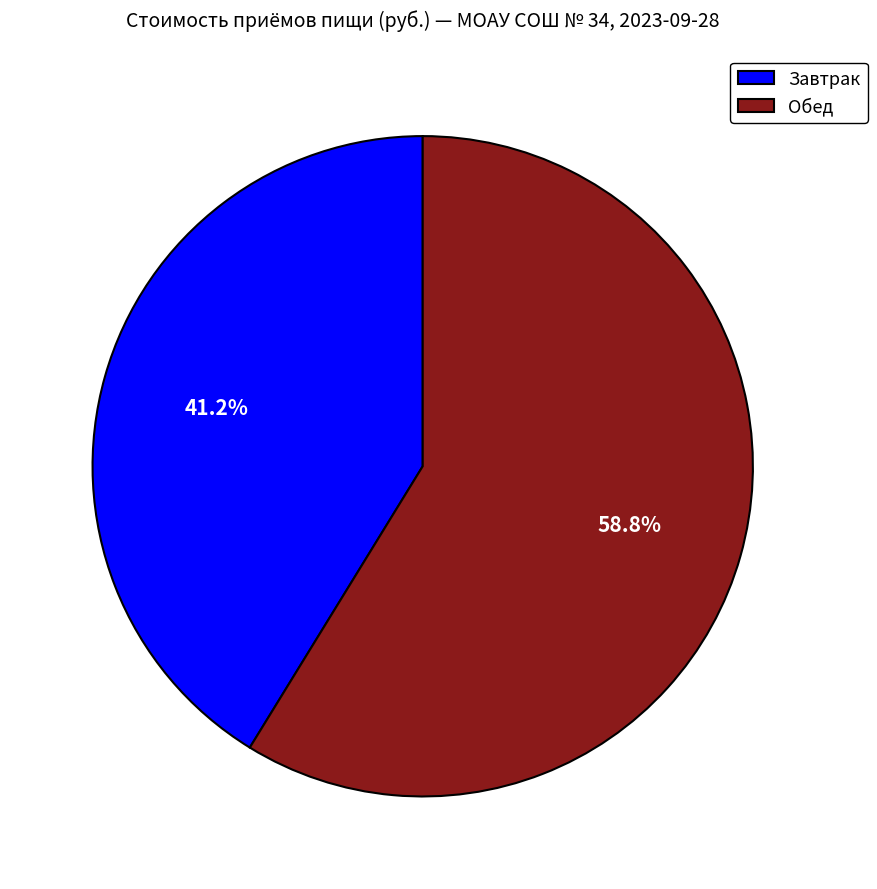

How many segments does this pie chart have?

2